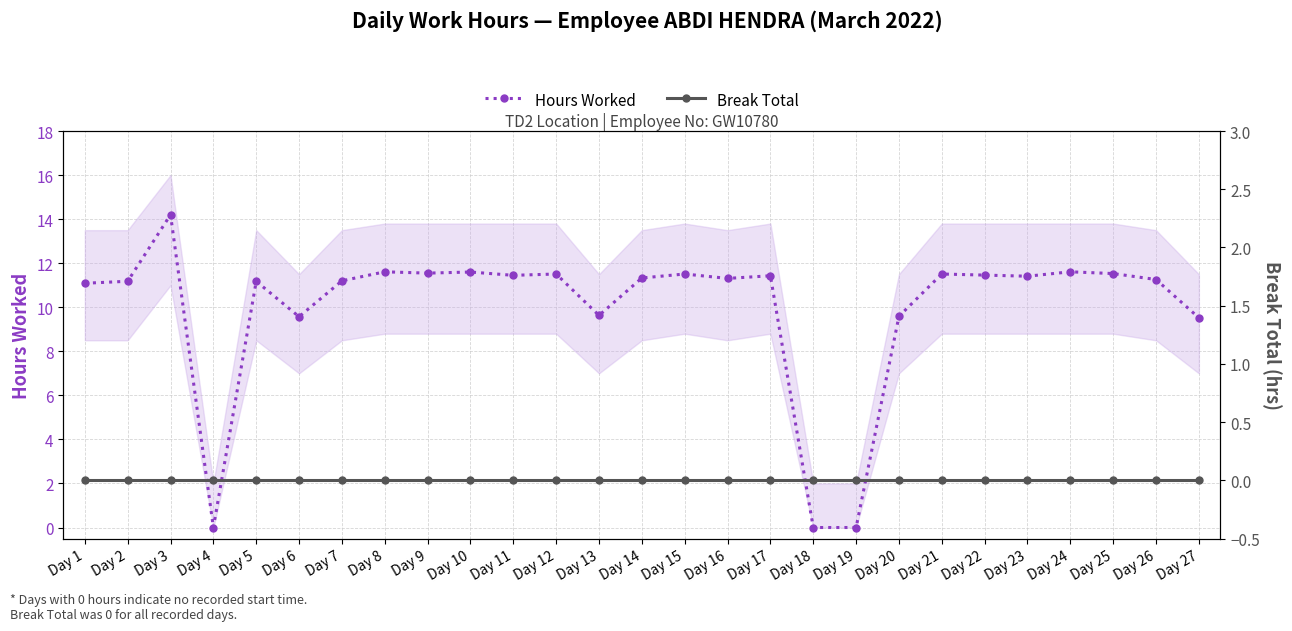

Reading left to right, list all the values displayed in this chart.

Hours Worked: 11.1	11.2	14.2	0.0	11.2	9.6	11.2	11.6	11.6	11.6	11.4	11.5	9.6	11.3	11.5	11.3	11.4	0.0	0.0	9.6	11.5	11.5	11.4	11.6	11.5	11.3	9.5
Break Total: 0.0	0.0	0.0	0.0	0.0	0.0	0.0	0.0	0.0	0.0	0.0	0.0	0.0	0.0	0.0	0.0	0.0	0.0	0.0	0.0	0.0	0.0	0.0	0.0	0.0	0.0	0.0